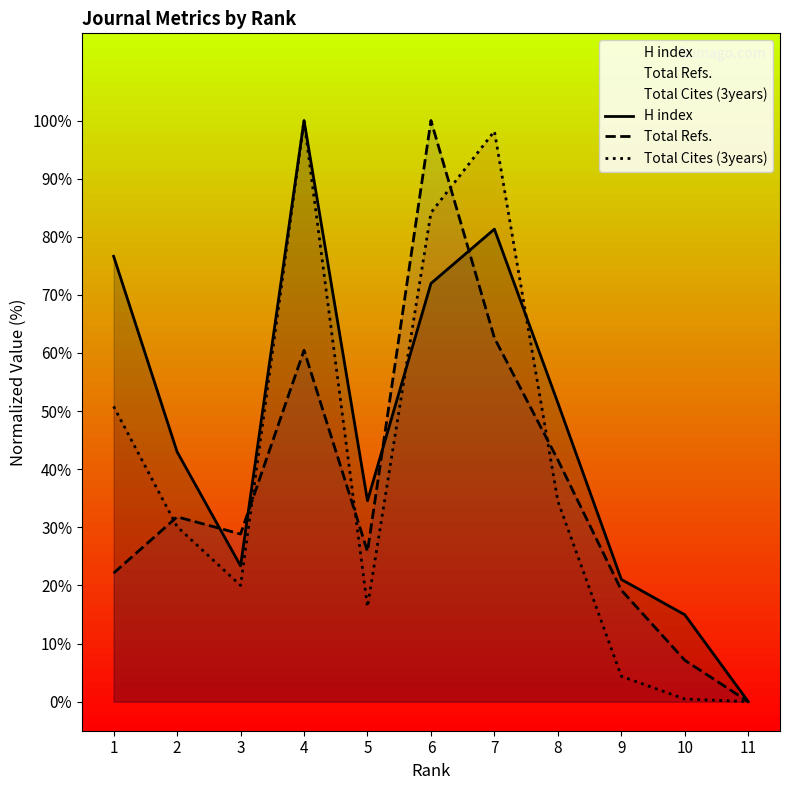

Rank the series at 4 from highest to lowest value.

H index, Total Cites (3years), Total Refs.